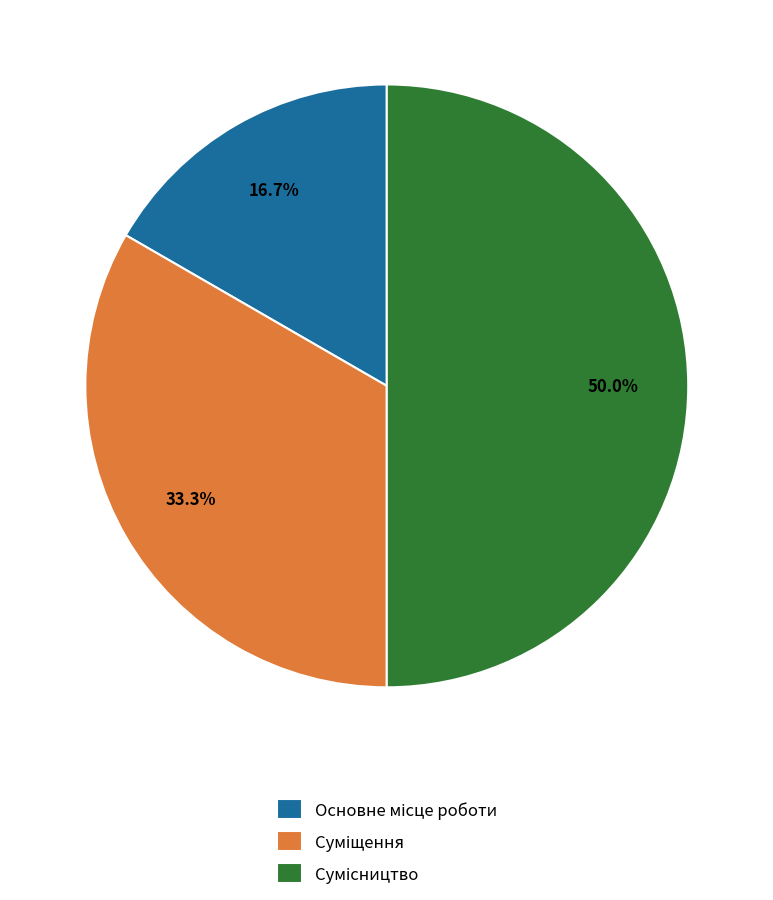

Rank the categories by value from highest to lowest.

Сумісництво, Суміщення, Основне місце роботи